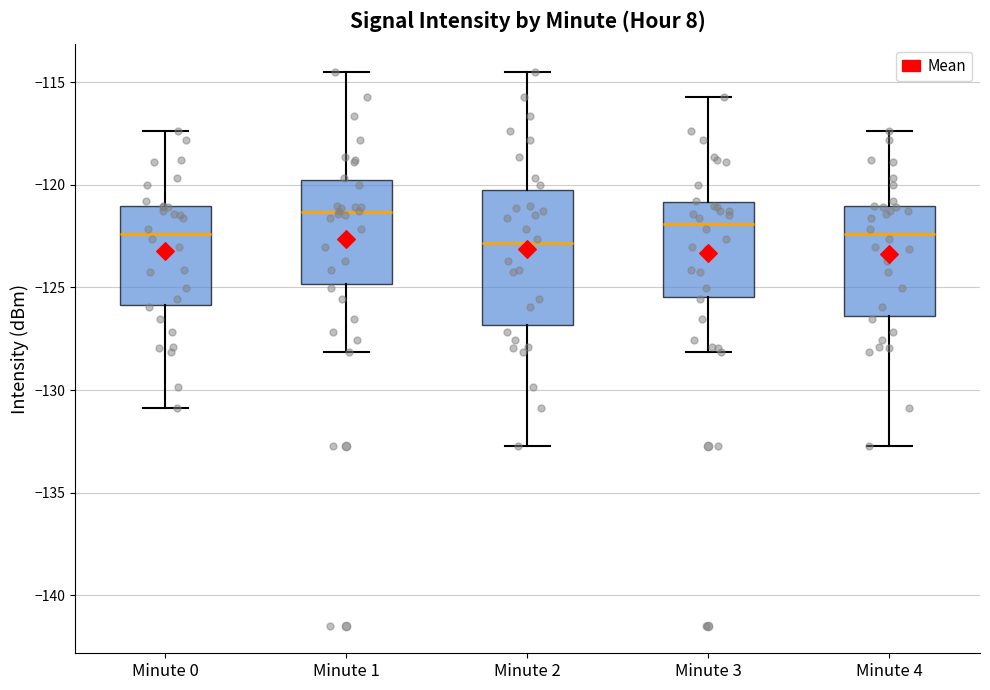

Reading left to right, read every box against the y-axis: the position of its median line, the range the box covers, and the ends of its whiskers. The values are not printed on the chart, so give them approximately, as read against the axis.

Minute 0: median -122.5, box -126.0 to -121.0, whiskers -131.0 to -117.5
Minute 1: median -121.5, box -125.0 to -119.5, whiskers -128.0 to -114.5
Minute 2: median -123.0, box -127.0 to -120.5, whiskers -132.5 to -114.5
Minute 3: median -122.0, box -125.5 to -121.0, whiskers -128.0 to -115.5
Minute 4: median -122.5, box -126.5 to -121.0, whiskers -132.5 to -117.5